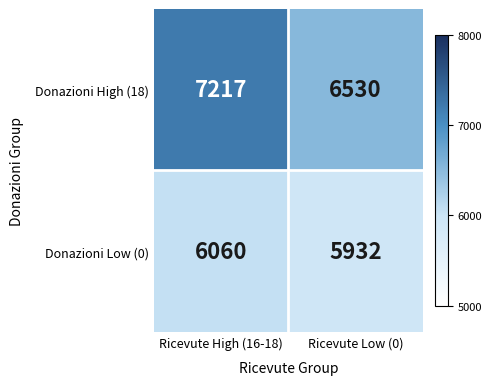

At which category is the sum across all series the highest?

Ricevute High (16-18)